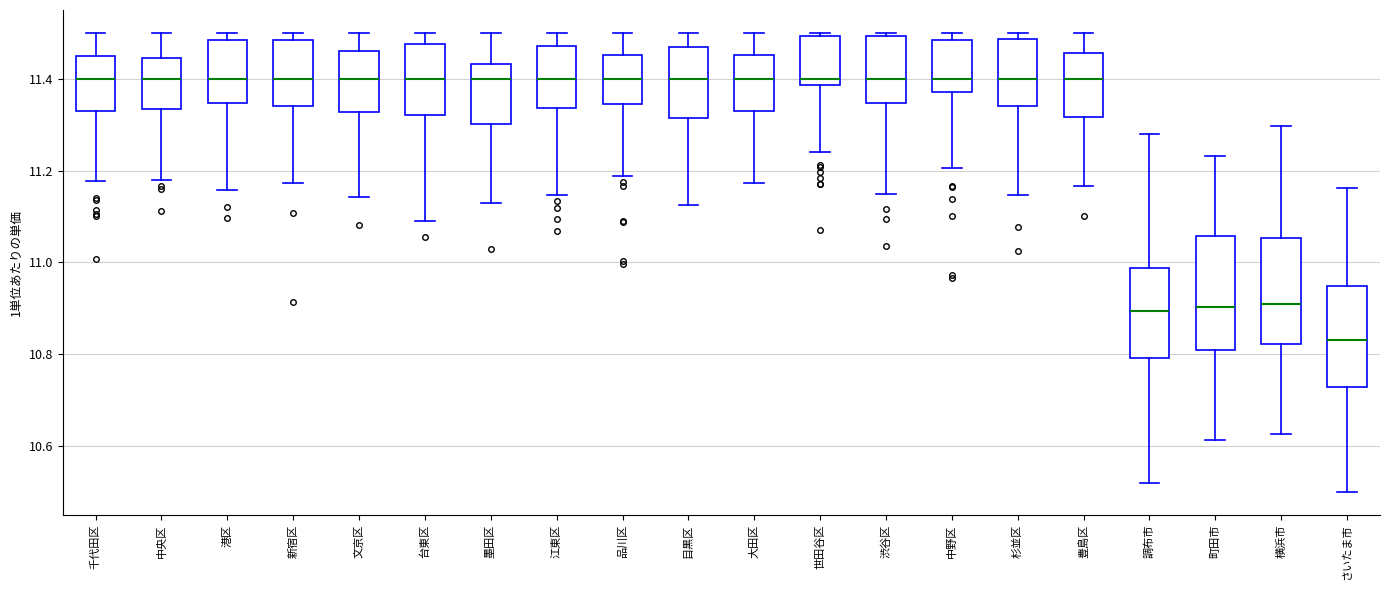

Reading left to right, transcribe this box plot: for each box, give where its median line is, the range the box spans, and where its two whiskers end, as read against the y-axis. The values are not printed on the chart, so give them approximately, as read against the axis.

千代田区: median 11.40, box 11.32 to 11.44, whiskers 11.18 to 11.50
中央区: median 11.40, box 11.34 to 11.44, whiskers 11.18 to 11.50
港区: median 11.40, box 11.34 to 11.48, whiskers 11.16 to 11.50
新宿区: median 11.40, box 11.34 to 11.48, whiskers 11.18 to 11.50
文京区: median 11.40, box 11.32 to 11.46, whiskers 11.14 to 11.50
台東区: median 11.40, box 11.32 to 11.48, whiskers 11.08 to 11.50
墨田区: median 11.40, box 11.30 to 11.44, whiskers 11.12 to 11.50
江東区: median 11.40, box 11.34 to 11.48, whiskers 11.14 to 11.50
品川区: median 11.40, box 11.34 to 11.46, whiskers 11.18 to 11.50
目黒区: median 11.40, box 11.32 to 11.46, whiskers 11.12 to 11.50
大田区: median 11.40, box 11.34 to 11.46, whiskers 11.18 to 11.50
世田谷区: median 11.40, box 11.38 to 11.50, whiskers 11.24 to 11.50 (just above the box's upper edge)
渋谷区: median 11.40, box 11.34 to 11.50, whiskers 11.14 to 11.50 (just above the box's upper edge)
中野区: median 11.40, box 11.38 to 11.48, whiskers 11.20 to 11.50
杉並区: median 11.40, box 11.34 to 11.48, whiskers 11.14 to 11.50
豊島区: median 11.40, box 11.32 to 11.46, whiskers 11.16 to 11.50
調布市: median 10.90, box 10.80 to 10.98, whiskers 10.52 to 11.28
町田市: median 10.90, box 10.80 to 11.06, whiskers 10.62 to 11.24
横浜市: median 10.90, box 10.82 to 11.06, whiskers 10.62 to 11.30
さいたま市: median 10.84, box 10.72 to 10.94, whiskers 10.50 to 11.16